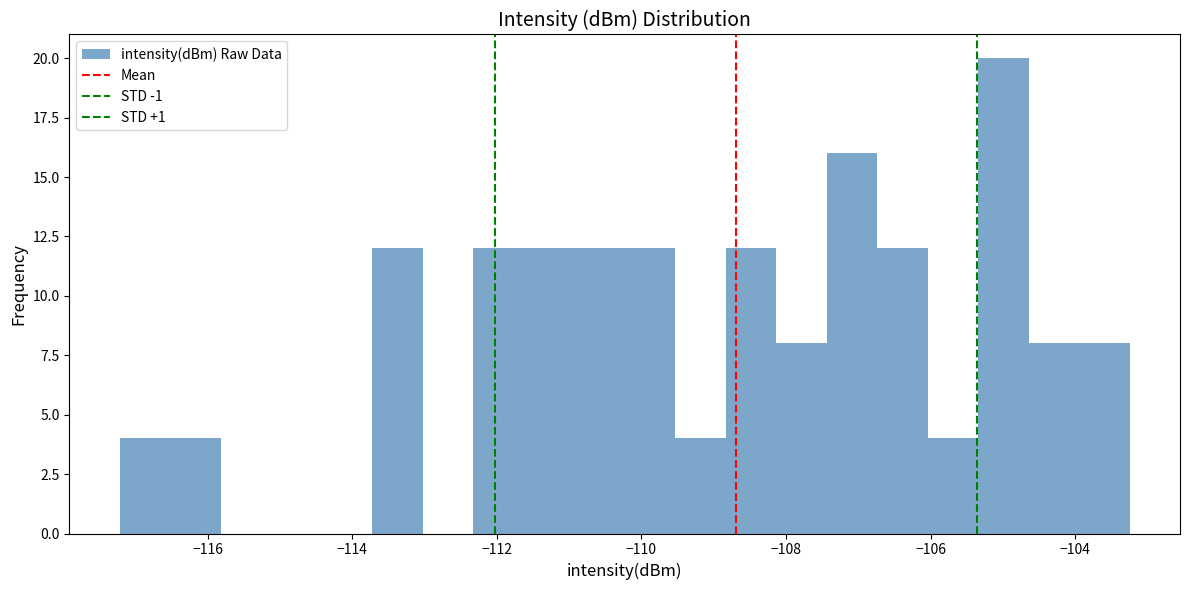

Around what value on the x-axis is the tallest bar? Give the approximate position of its centre, as read against the axis.

-105.0